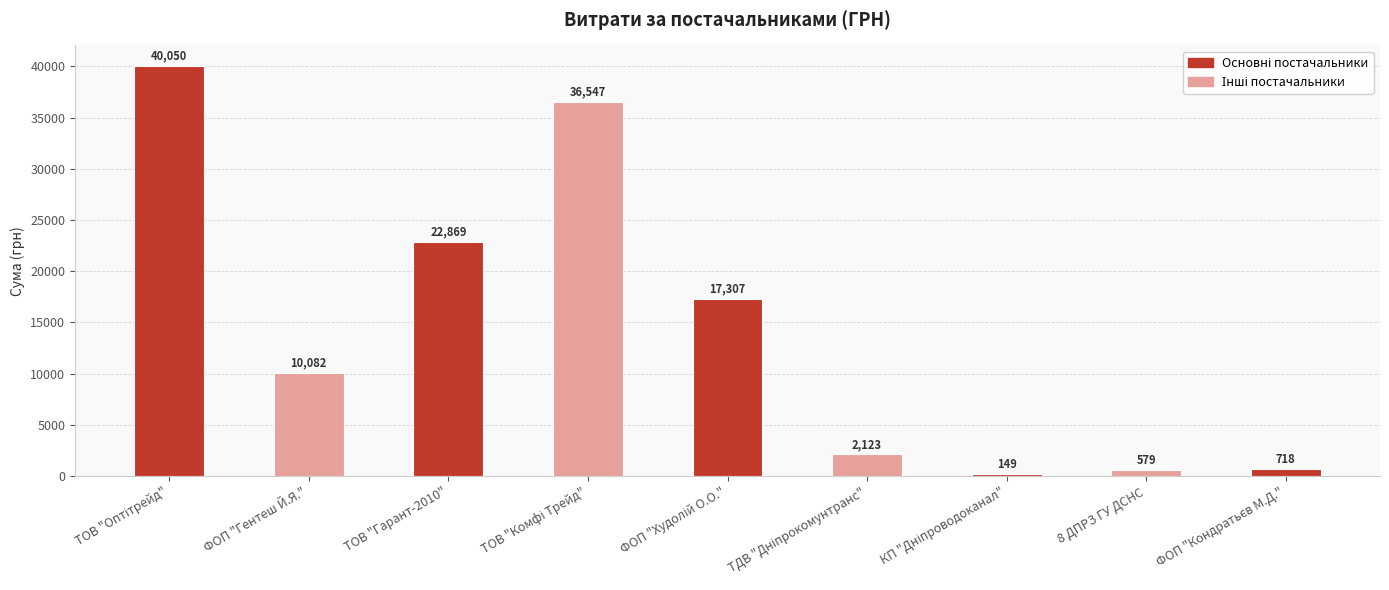

Between 8 ДПРЗ ГУ ДСНС and ТОВ "Гарант-2010", which is larger?

ТОВ "Гарант-2010"